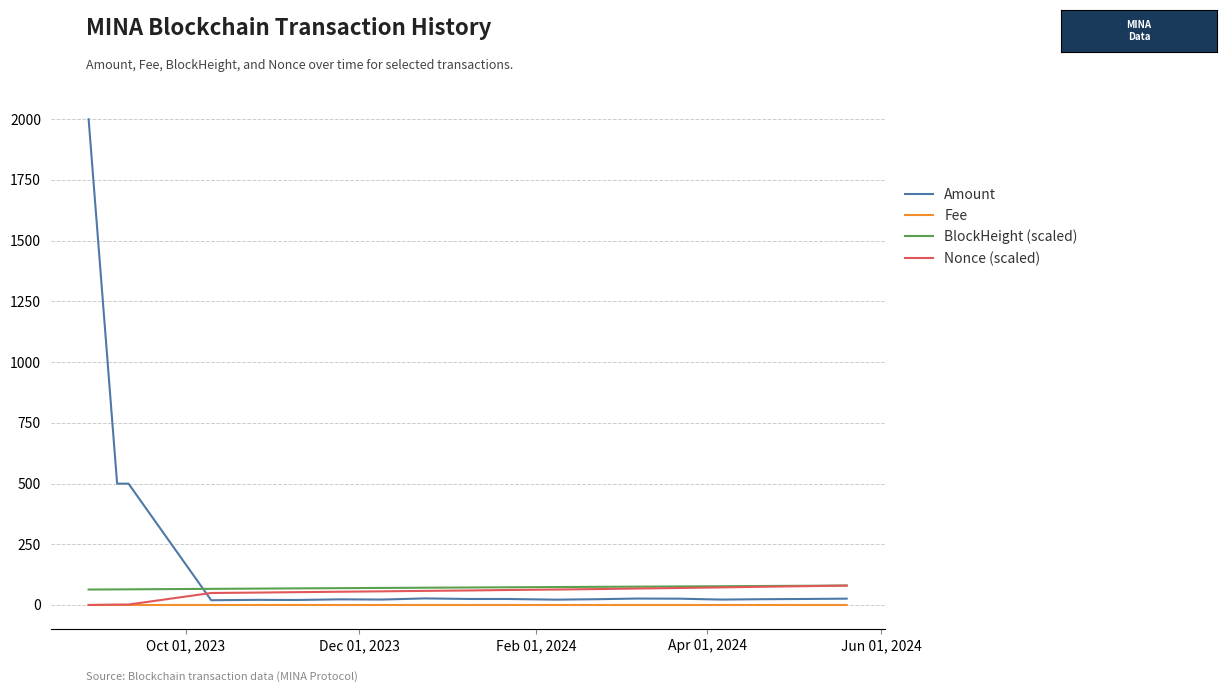

After their last crossing, which series has the higher values: Nonce (scaled) or Amount?

Nonce (scaled)